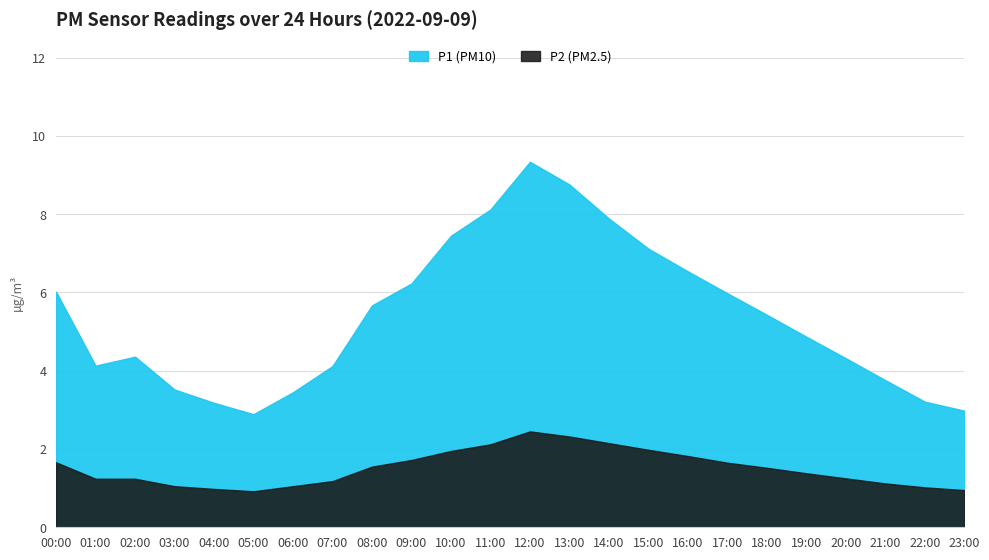

At which category is the sum across all series the highest?

12:00